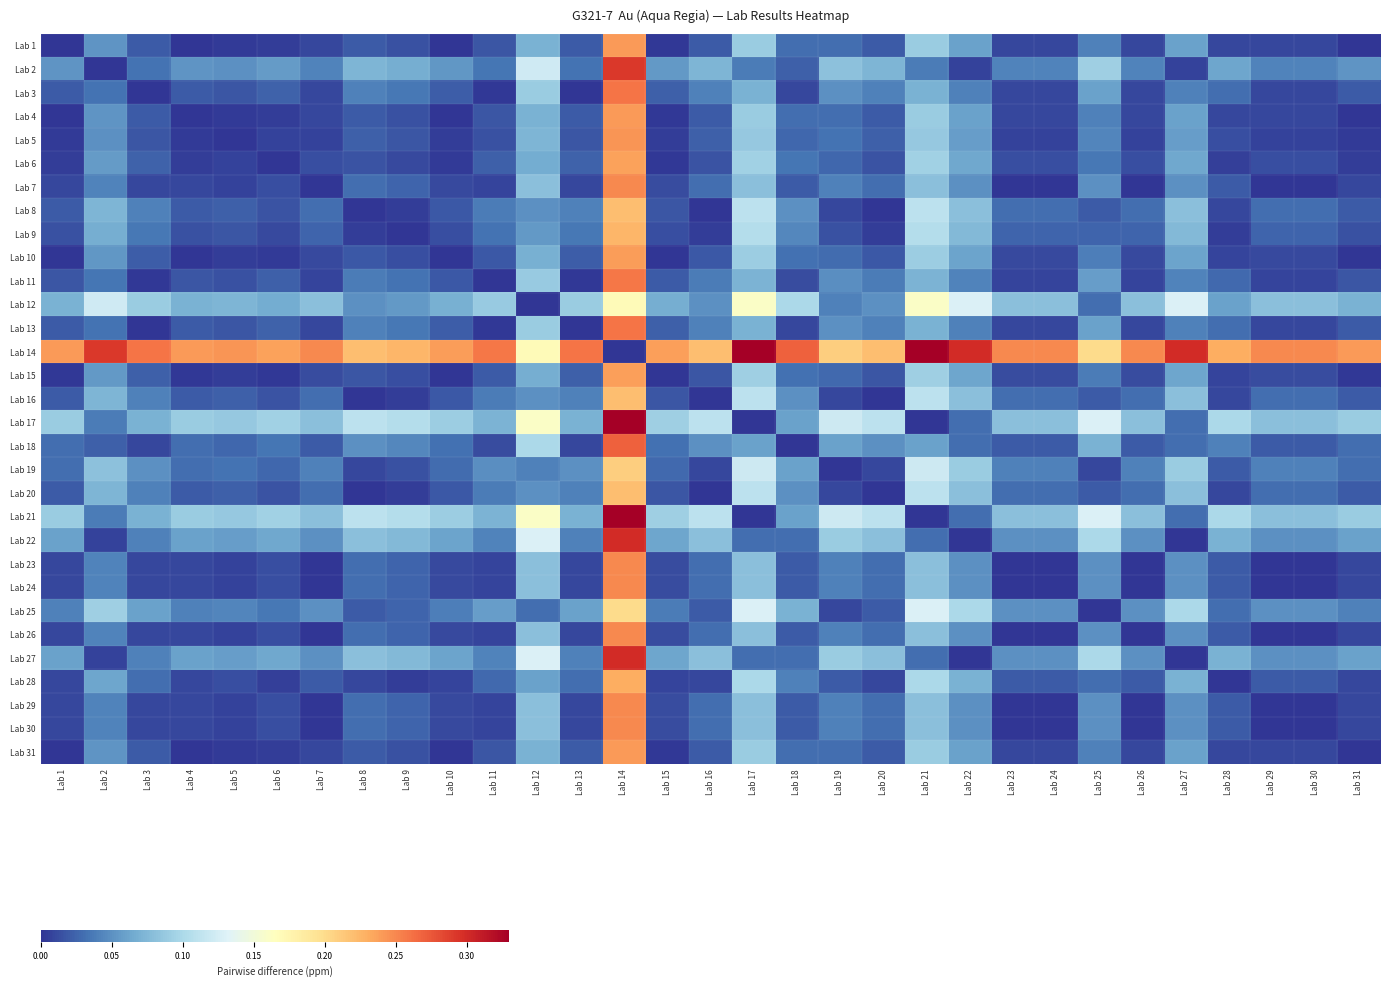

What is the difference between the highest and lowest values at Lab 13?

0.3